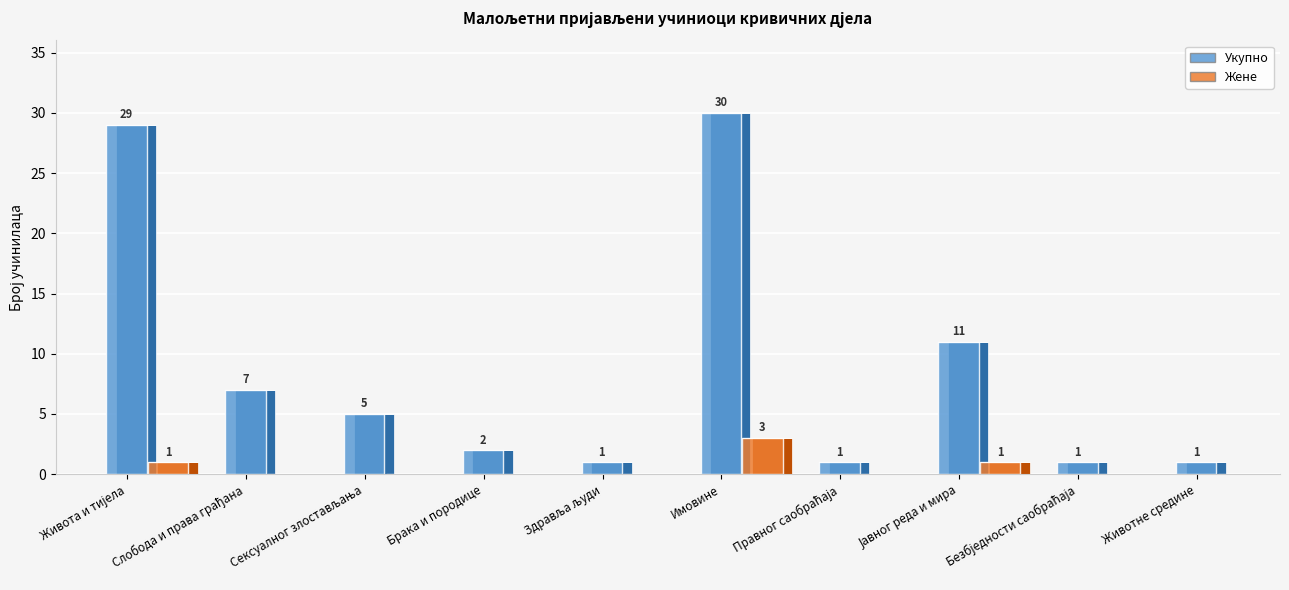

What is the sum of all Жене values?

5